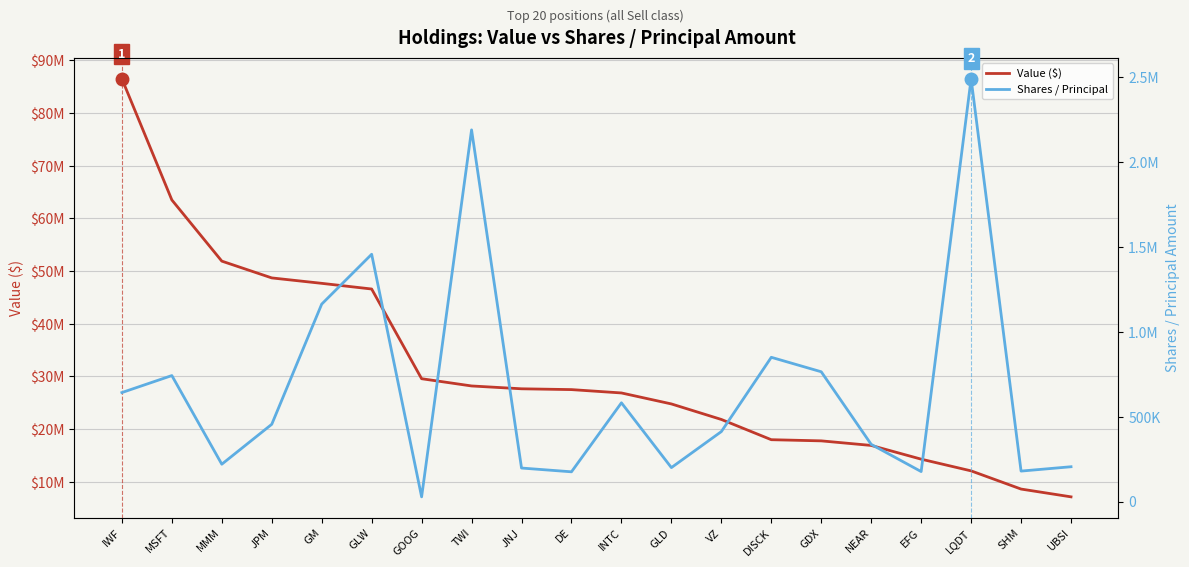

What is the average value of the Shares / Principal series?

673585